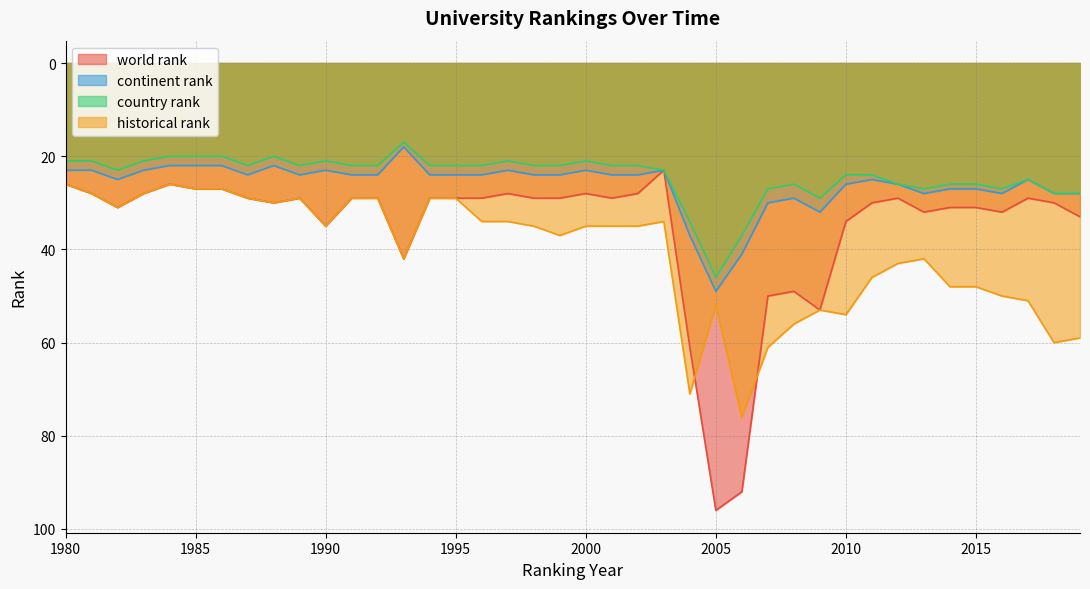

What is the difference between the maximum and second lowest values in the world rank series?

70